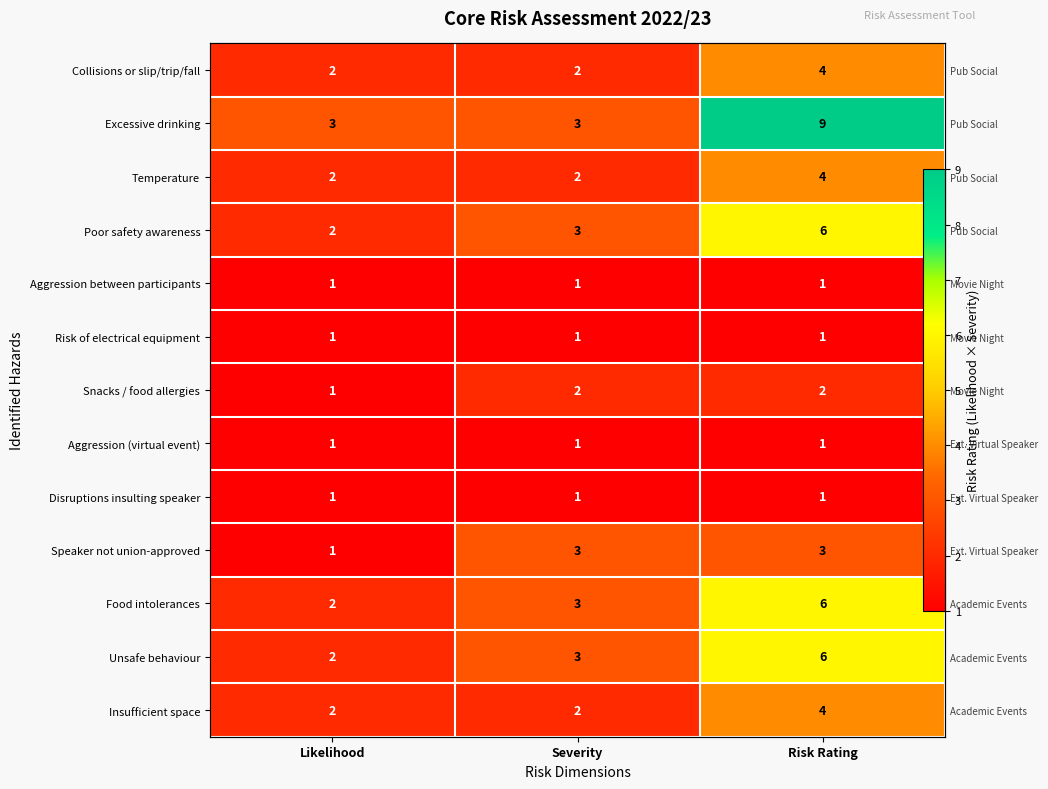

What is the minimum value for Temperature?

2